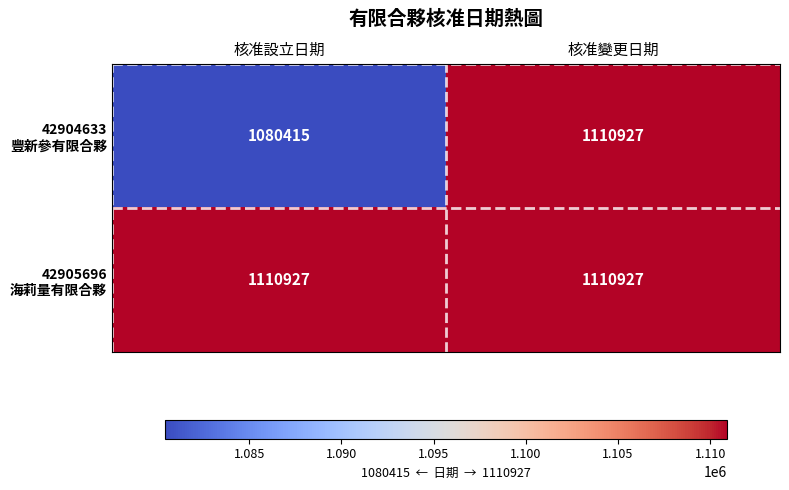

What is the minimum value shown in the chart?

1080415